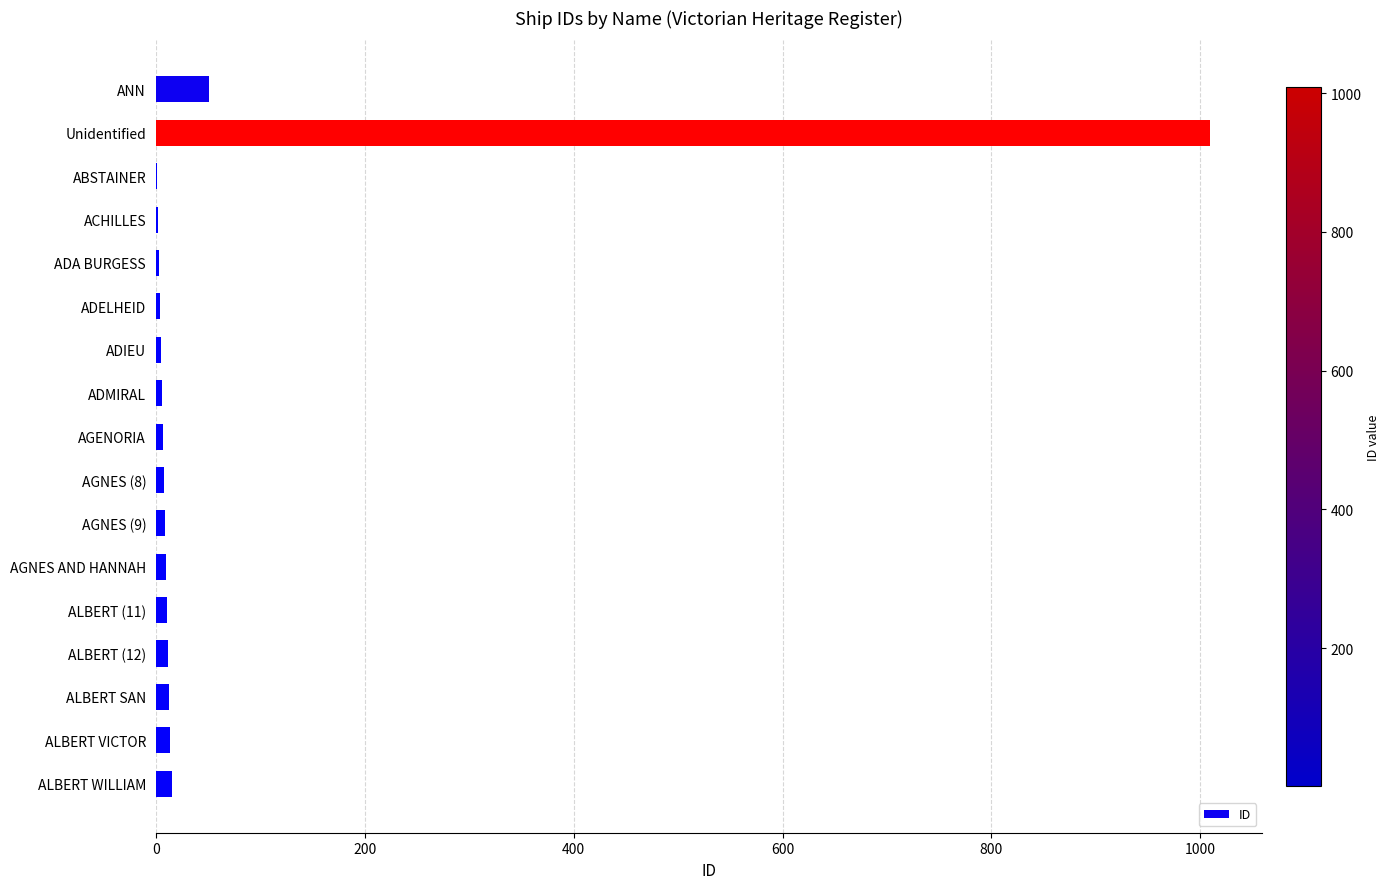

What is the sum of all values?

1180